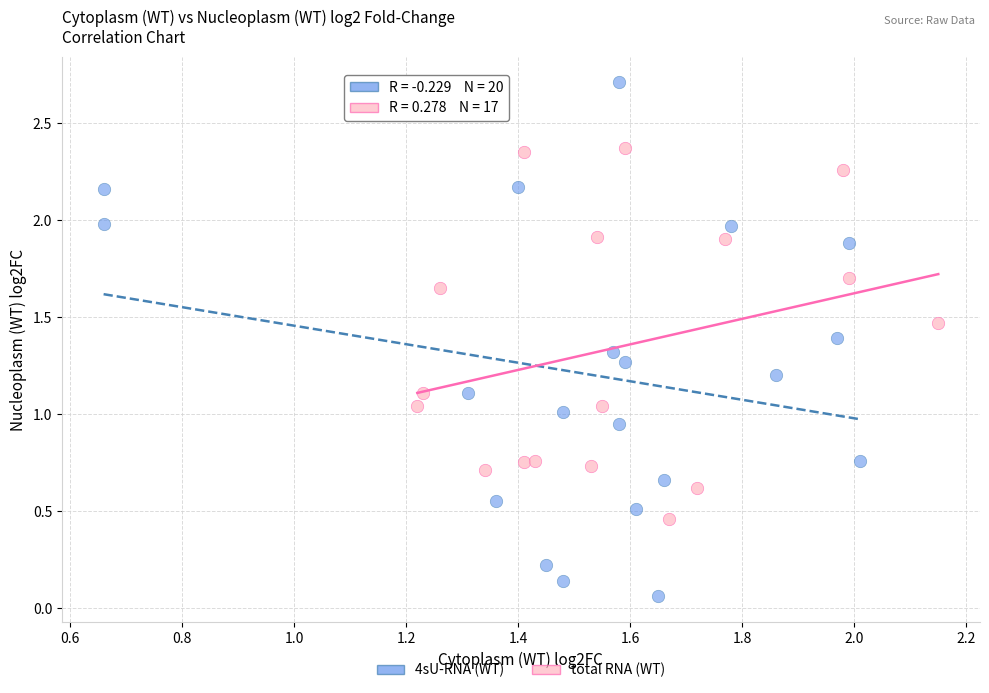

What are all the series names shown in the legend?

4sU-RNA (WT), total RNA (WT)